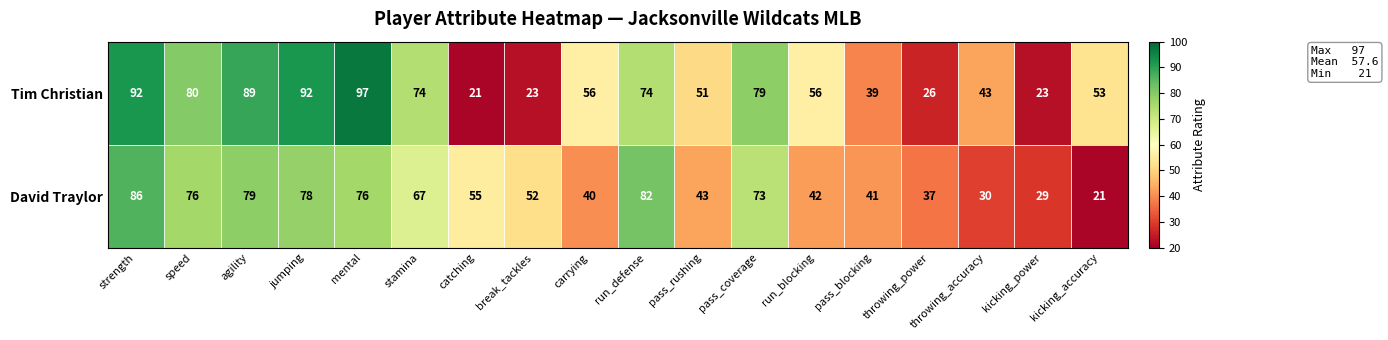

At carrying, list the series in order from largest to smallest.

Tim Christian, David Traylor